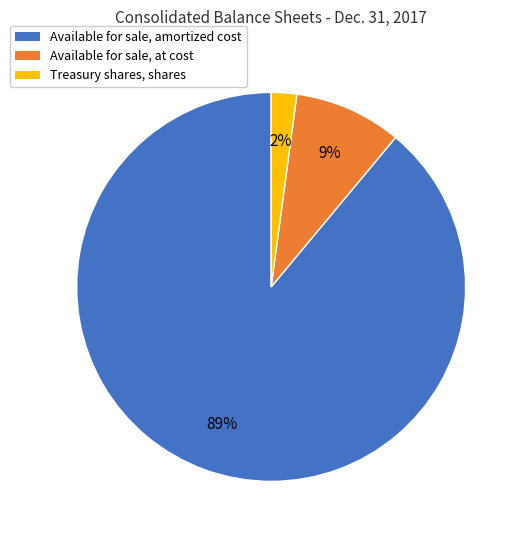

Which slice represents more than half of the pie?

Available for sale, amortized cost